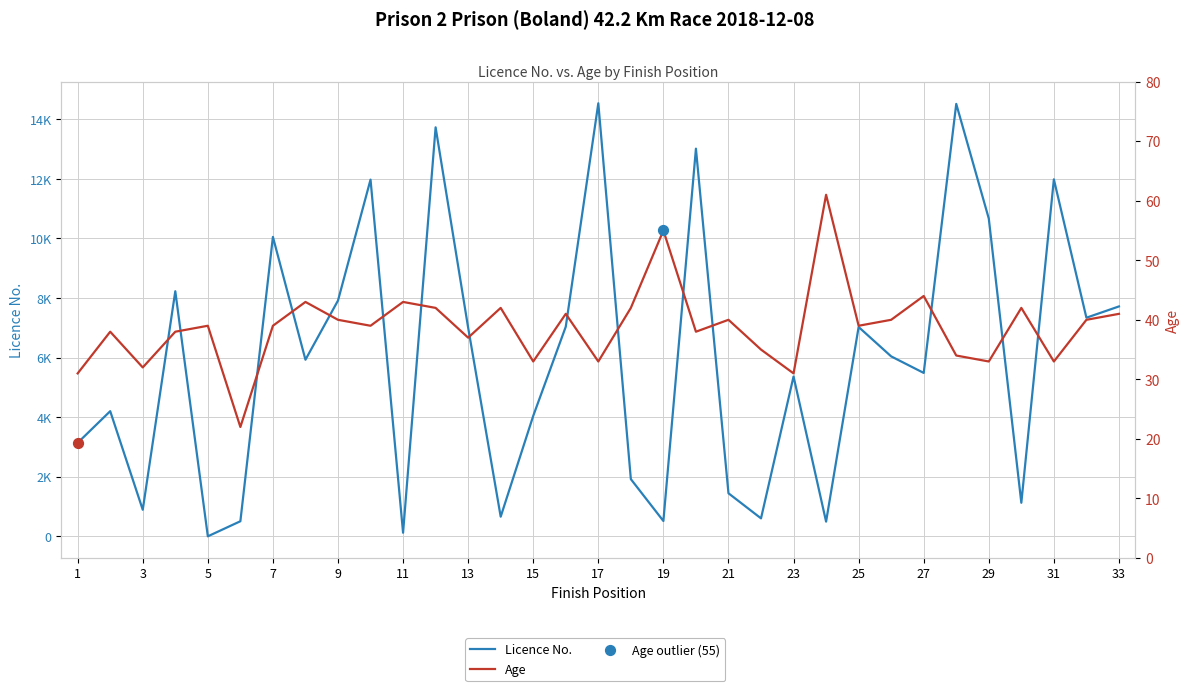

Is the value of Licence No. at 29 greater than the value of Age at 13?

Yes